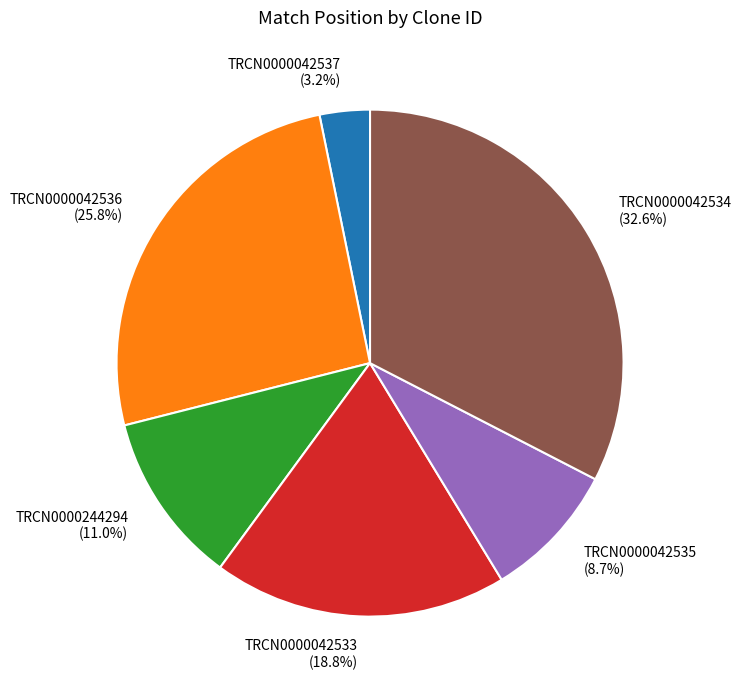

To the nearest percent, what is the average slice percentage?

17%